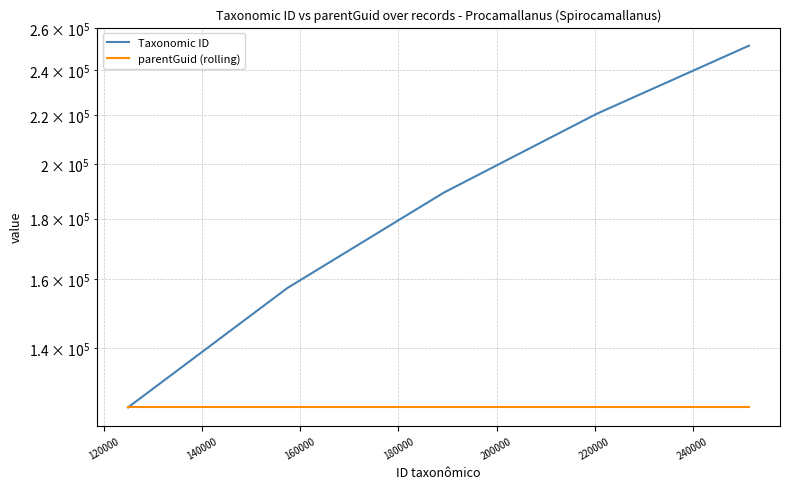

What is the average value of the parentGuid (rolling) series?

124905